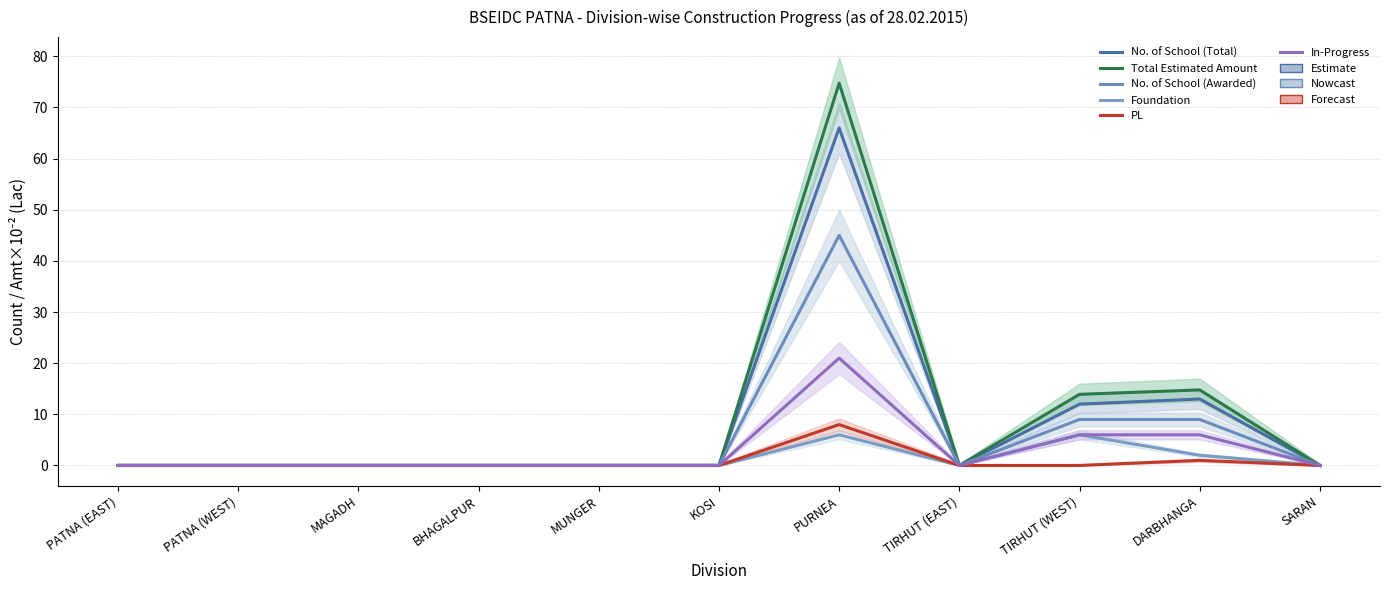

Reading left to right, transcribe all the data shown in this chart.

No. of School (Total): PATNA (EAST)=0.0	PATNA (WEST)=0.0	MAGADH=0.0	BHAGALPUR=0.0	MUNGER=0.0	KOSI=0.0	PURNEA=66.0	TIRHUT (EAST)=0.0	TIRHUT (WEST)=12.0	DARBHANGA=13.0	SARAN=0.0
Total Estimated Amount: PATNA (EAST)=0.0	PATNA (WEST)=0.0	MAGADH=0.0	BHAGALPUR=0.0	MUNGER=0.0	KOSI=0.0	PURNEA=74.8	TIRHUT (EAST)=0.0	TIRHUT (WEST)=13.9	DARBHANGA=14.8	SARAN=0.0
No. of School (Awarded): PATNA (EAST)=0.0	PATNA (WEST)=0.0	MAGADH=0.0	BHAGALPUR=0.0	MUNGER=0.0	KOSI=0.0	PURNEA=45.0	TIRHUT (EAST)=0.0	TIRHUT (WEST)=9.0	DARBHANGA=9.0	SARAN=0.0
Foundation: PATNA (EAST)=0.0	PATNA (WEST)=0.0	MAGADH=0.0	BHAGALPUR=0.0	MUNGER=0.0	KOSI=0.0	PURNEA=6.0	TIRHUT (EAST)=0.0	TIRHUT (WEST)=6.0	DARBHANGA=2.0	SARAN=0.0
PL: PATNA (EAST)=0.0	PATNA (WEST)=0.0	MAGADH=0.0	BHAGALPUR=0.0	MUNGER=0.0	KOSI=0.0	PURNEA=8.0	TIRHUT (EAST)=0.0	TIRHUT (WEST)=0.0	DARBHANGA=1.0	SARAN=0.0
In-Progress: PATNA (EAST)=0.0	PATNA (WEST)=0.0	MAGADH=0.0	BHAGALPUR=0.0	MUNGER=0.0	KOSI=0.0	PURNEA=21.0	TIRHUT (EAST)=0.0	TIRHUT (WEST)=6.0	DARBHANGA=6.0	SARAN=0.0